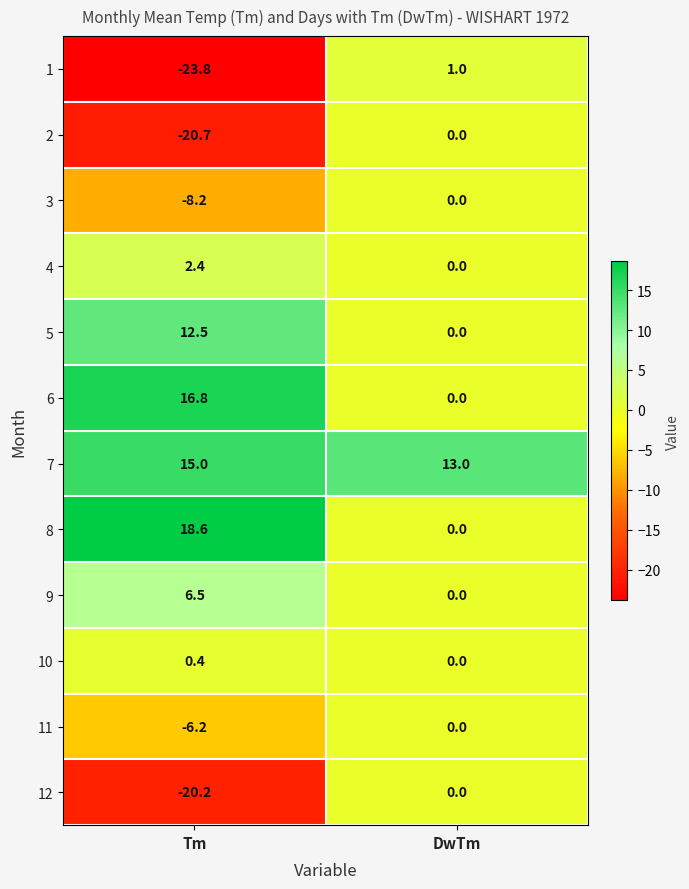

At which category does the chart reach its minimum across all series?

Tm